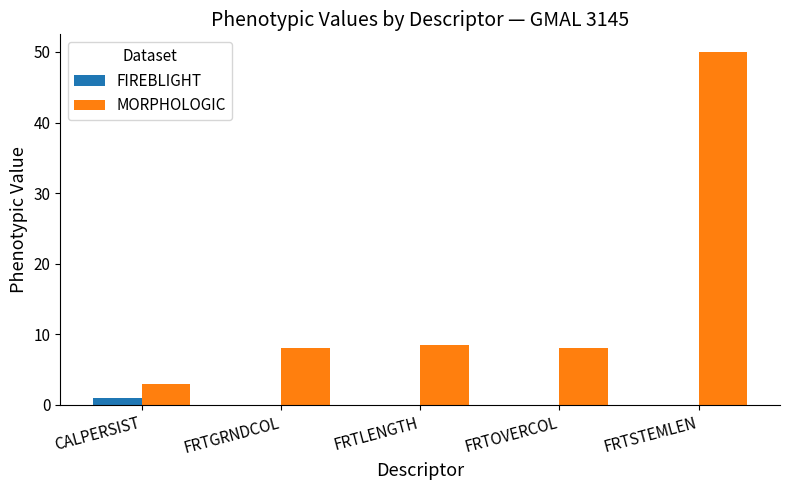

At which category is the sum across all series the highest?

FRTSTEMLEN